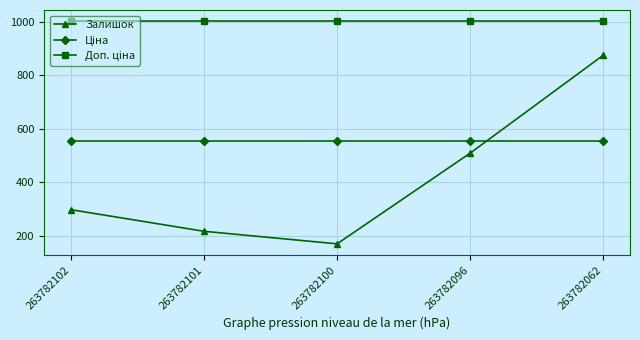

At which category does Залишок reach its first local valley?

263782100